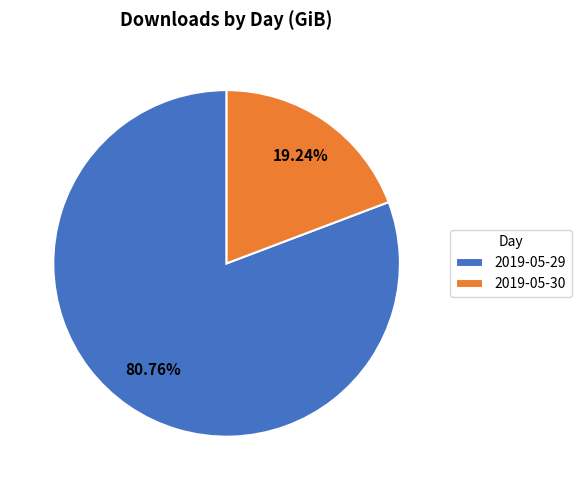

How many segments does this pie chart have?

2